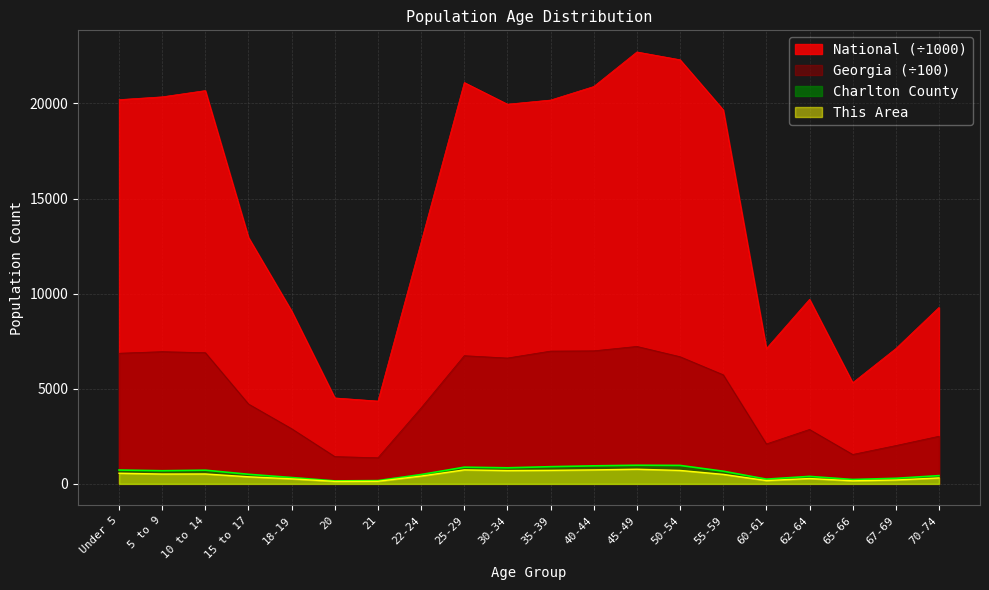

Reading left to right, extract all data points from this chart.

This Area: Under 5=559.0	5 to 9=517.0	10 to 14=521.0	15 to 17=372.0	18-19=264.0	20=130.0	21=135.0	22-24=410.0	25-29=735.0	30-34=699.0	35-39=711.0	40-44=735.0	45-49=769.0	50-54=706.0	55-59=499.0	60-61=174.0	62-64=281.0	65-66=161.0	67-69=204.0	70-74=313.0
Charlton County: Under 5=728.0	5 to 9=691.0	10 to 14=719.0	15 to 17=504.0	18-19=334.0	20=156.0	21=172.0	22-24=491.0	25-29=878.0	30-34=845.0	35-39=904.0	40-44=948.0	45-49=979.0	50-54=970.0	55-59=666.0	60-61=249.0	62-64=394.0	65-66=230.0	67-69=293.0	70-74=433.0
Georgia: Under 5=6867.9	5 to 9=6951.6	10 to 14=6896.8	15 to 17=4199.2	18-19=2900.8	20=1434.7	21=1372.5	22-24=3993.6	25-29=6739.4	30-34=6616.2	35-39=6980.6	40-44=6994.8	45-49=7226.6	50-54=6685.9	55-59=5735.5	60-61=2098.7	62-64=2861.4	65-66=1546.5	67-69=2013.6	70-74=2504.2
National: Under 5=20201.4	5 to 9=20348.7	10 to 14=20677.2	15 to 17=12954.3	18-19=9086.1	20=4519.1	21=4354.3	22-24=12712.6	25-29=21101.8	30-34=19962.1	35-39=20179.6	40-44=20891.0	45-49=22708.6	50-54=22298.1	55-59=19664.8	60-61=7113.7	62-64=9704.2	65-66=5319.9	67-69=7115.4	70-74=9278.2